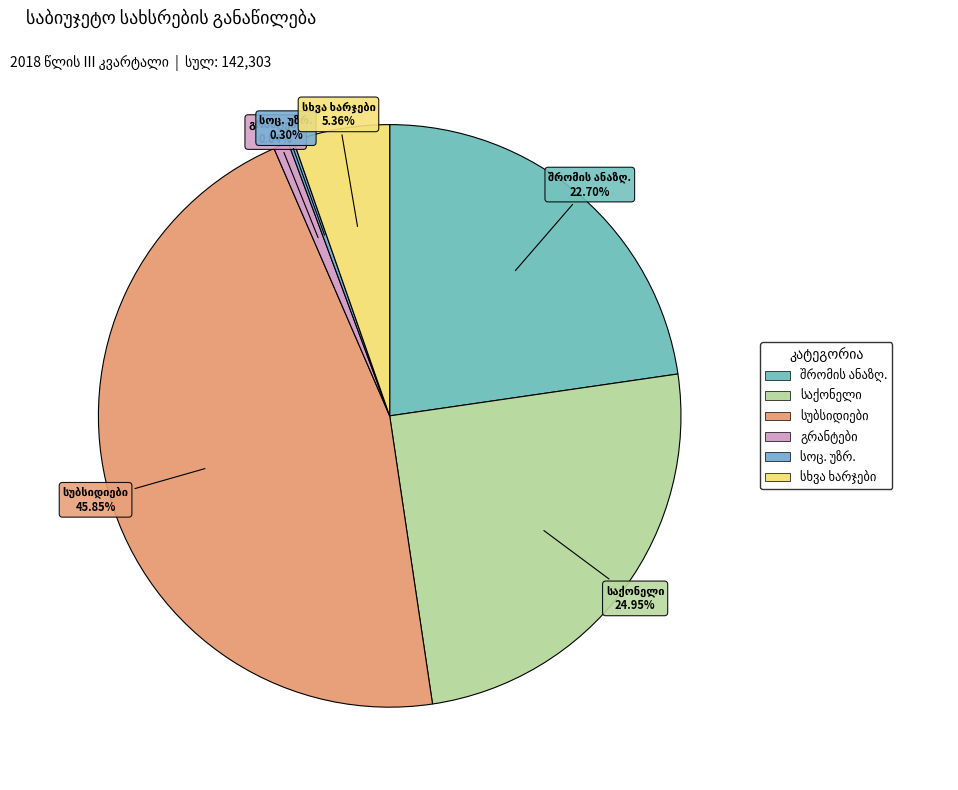

Rank the categories by value from lowest to highest.

სოციალური უზრუნველყოფა, გრანტები, სხვა ხარჯები, შრომის ანაზღაურება, საქონელი და მომსახურება, სუბსიდიები